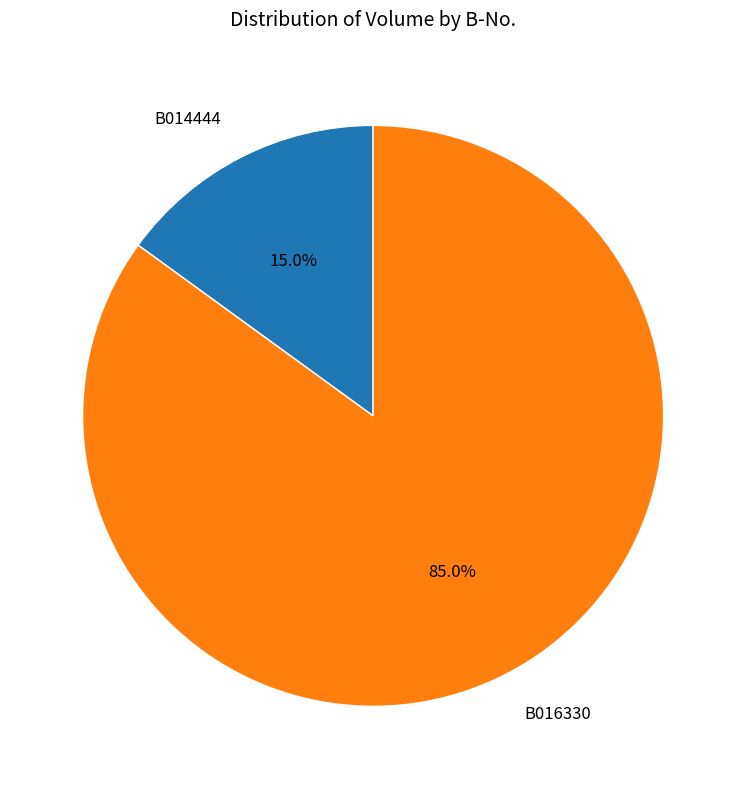

What percentage is the B016330 slice, to the nearest percent?

85%